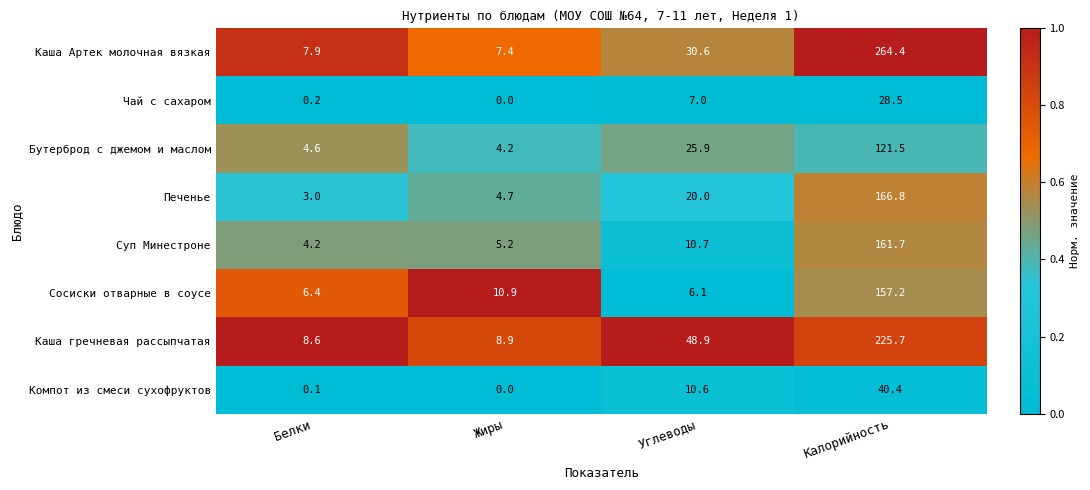

The Компот из смеси сухофруктов series shows 25.0 at Жиры. True or false?

False